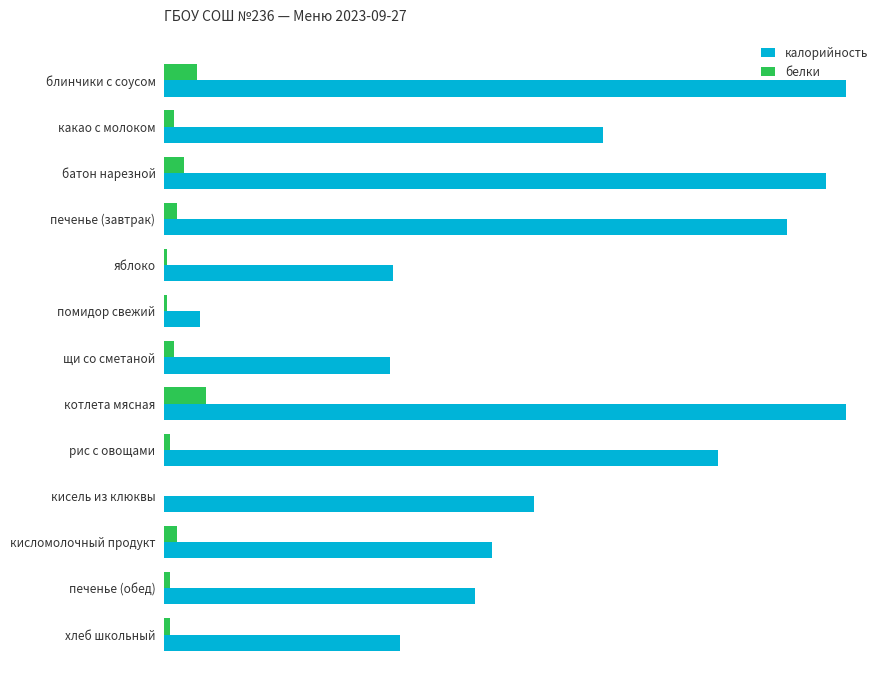

What are all the series names shown in the legend?

калорийность, белки